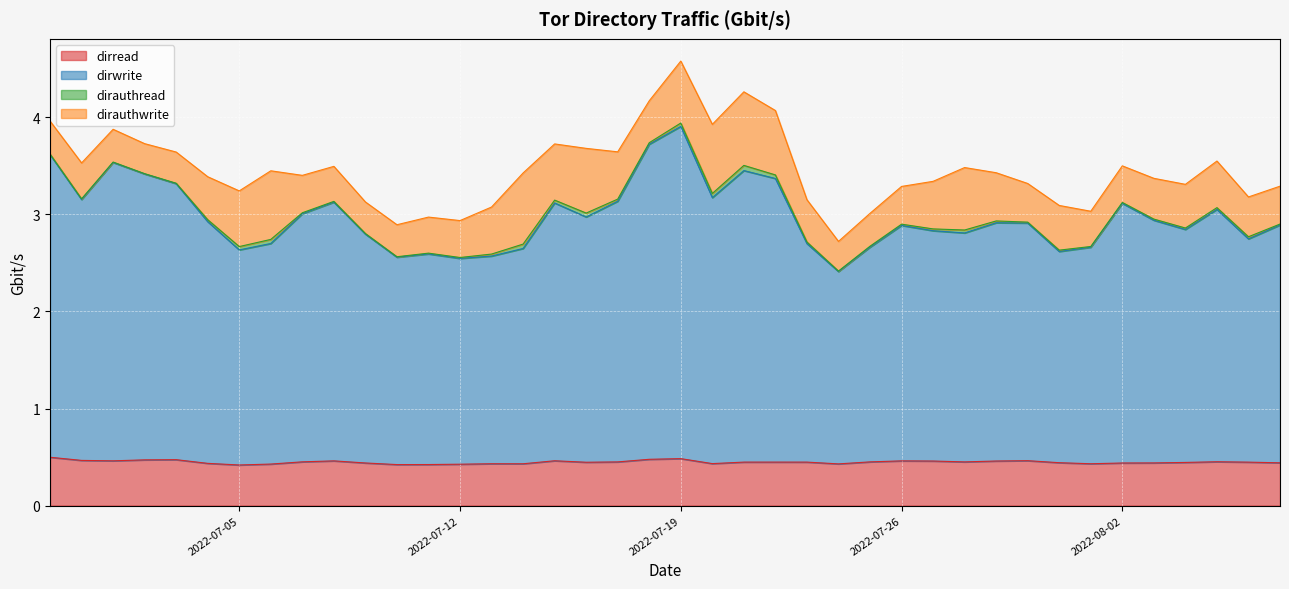

True or false: dirwrite and dirread cross at least once.

False